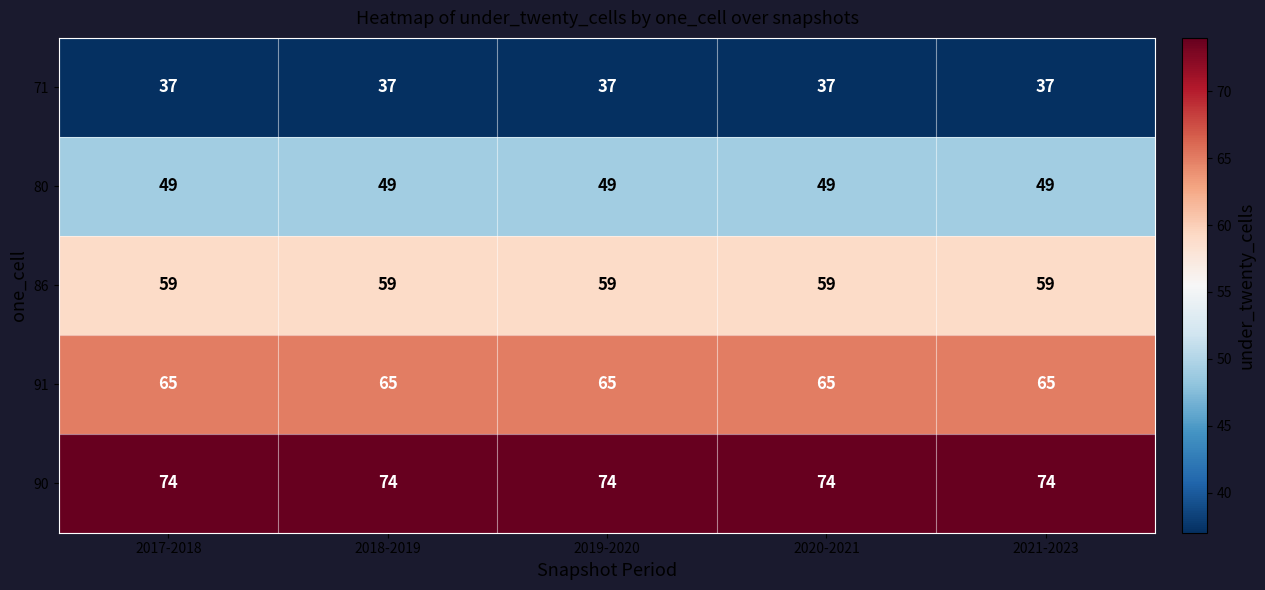

The value of 71 at 2018-2019 is 16. True or false?

False